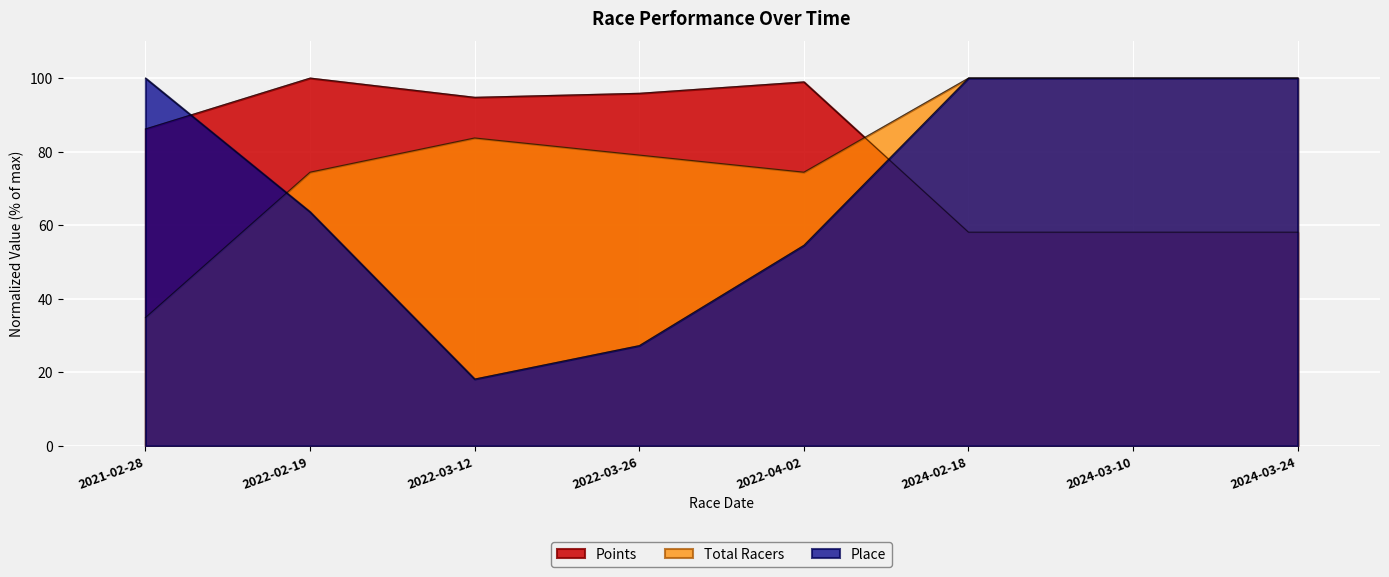

How many interior local valleys does the Points series have?

1